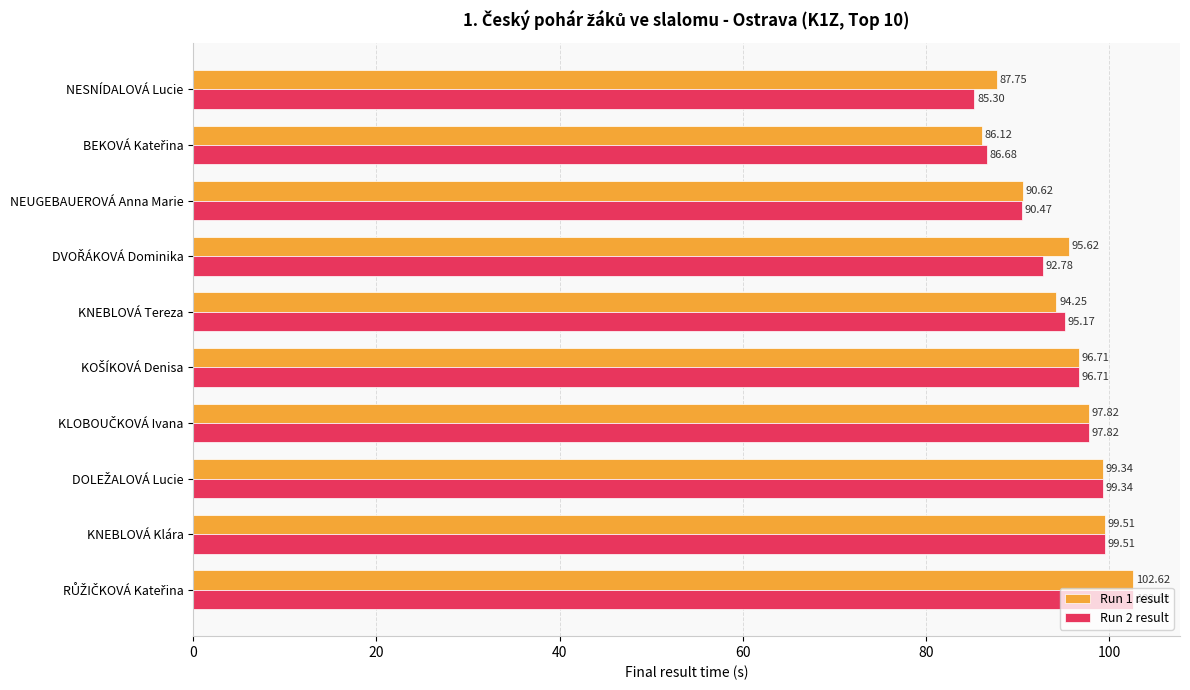

List the series in order of their overall mean, highest first.

Run 1 result, Run 2 result